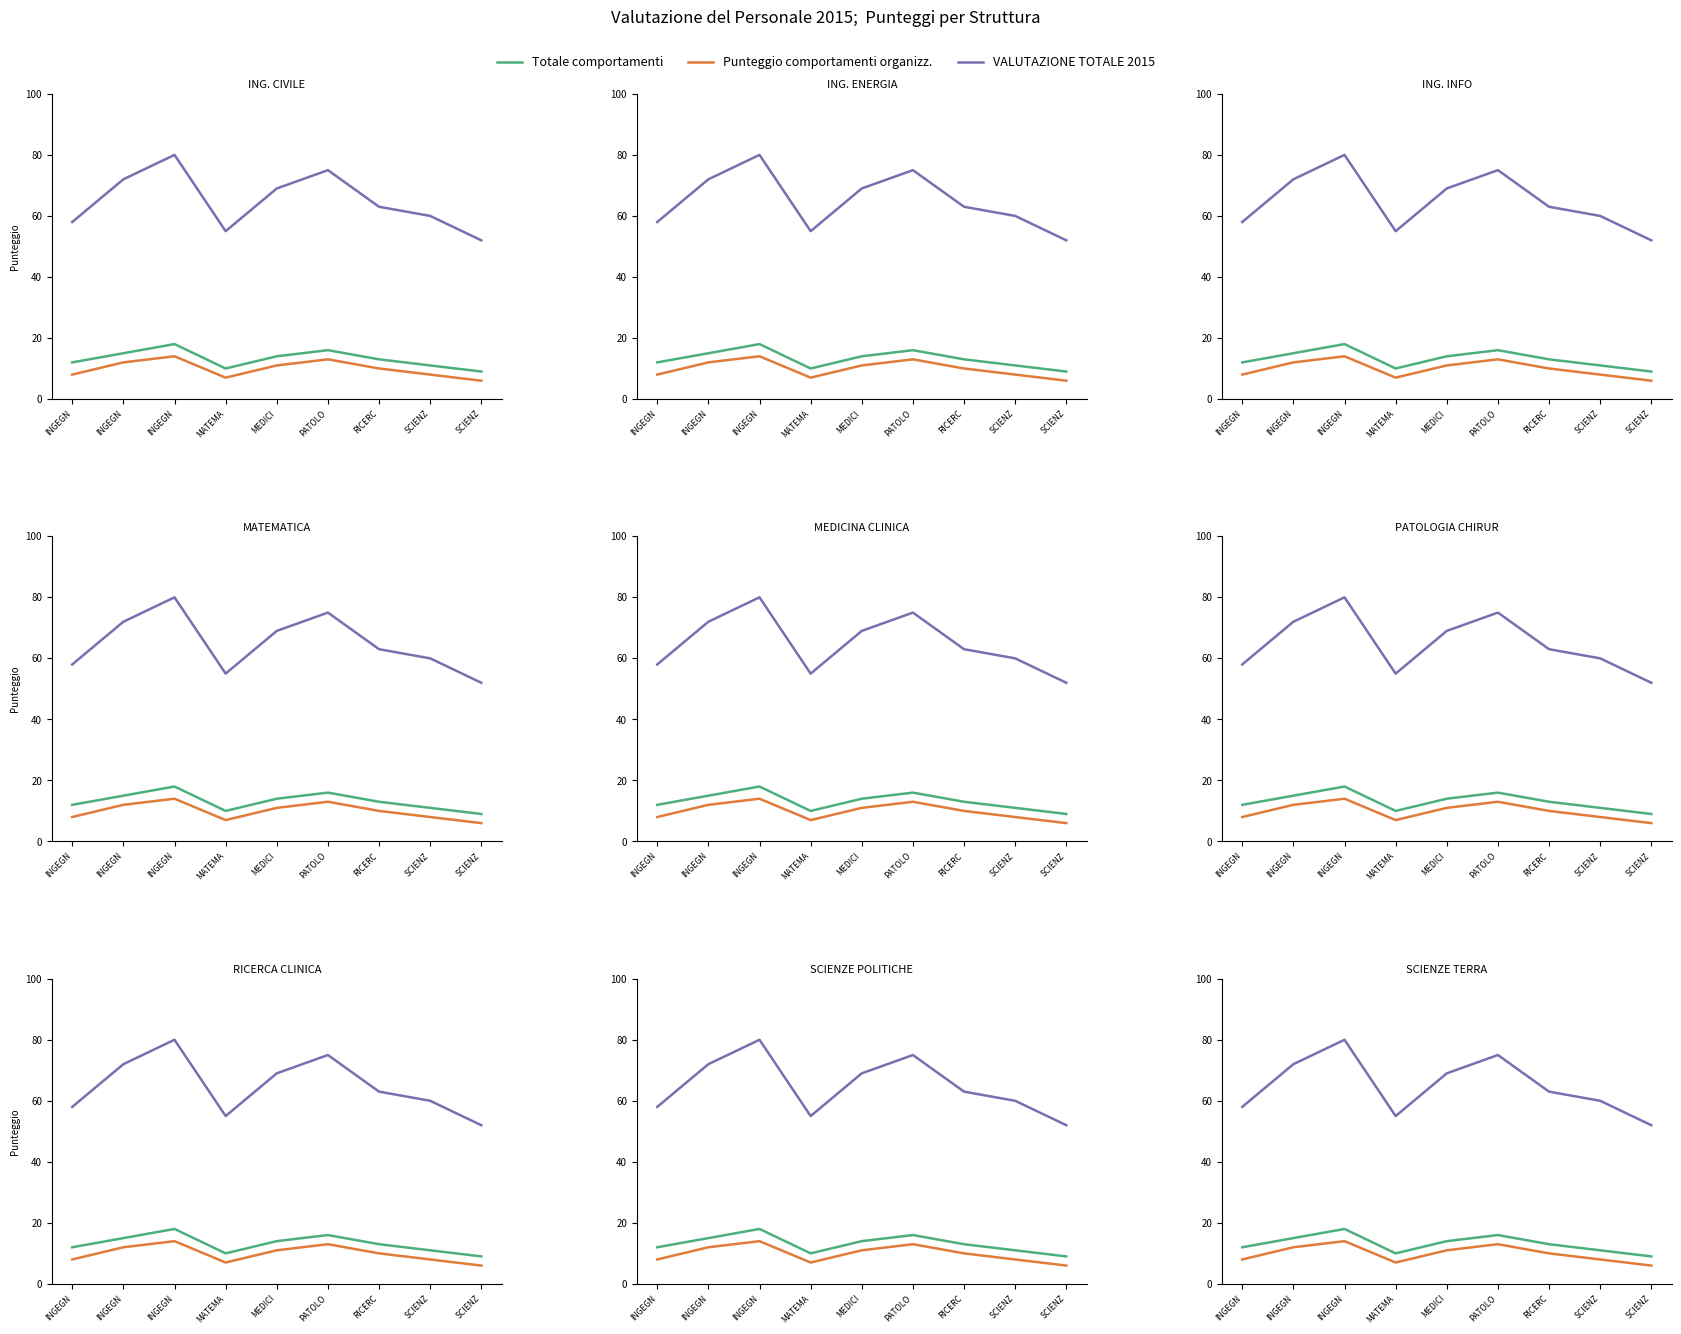

What is the total value across all series at MATEMA?

72